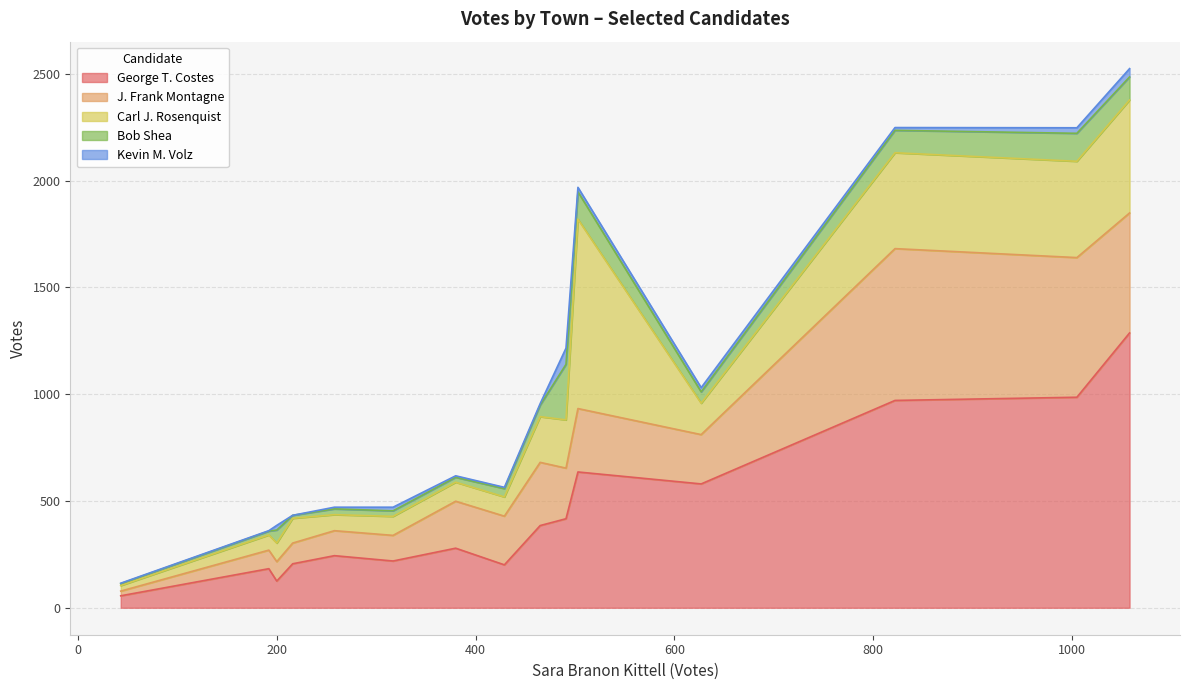

How many values in the George T. Costes series exceed 279?

7